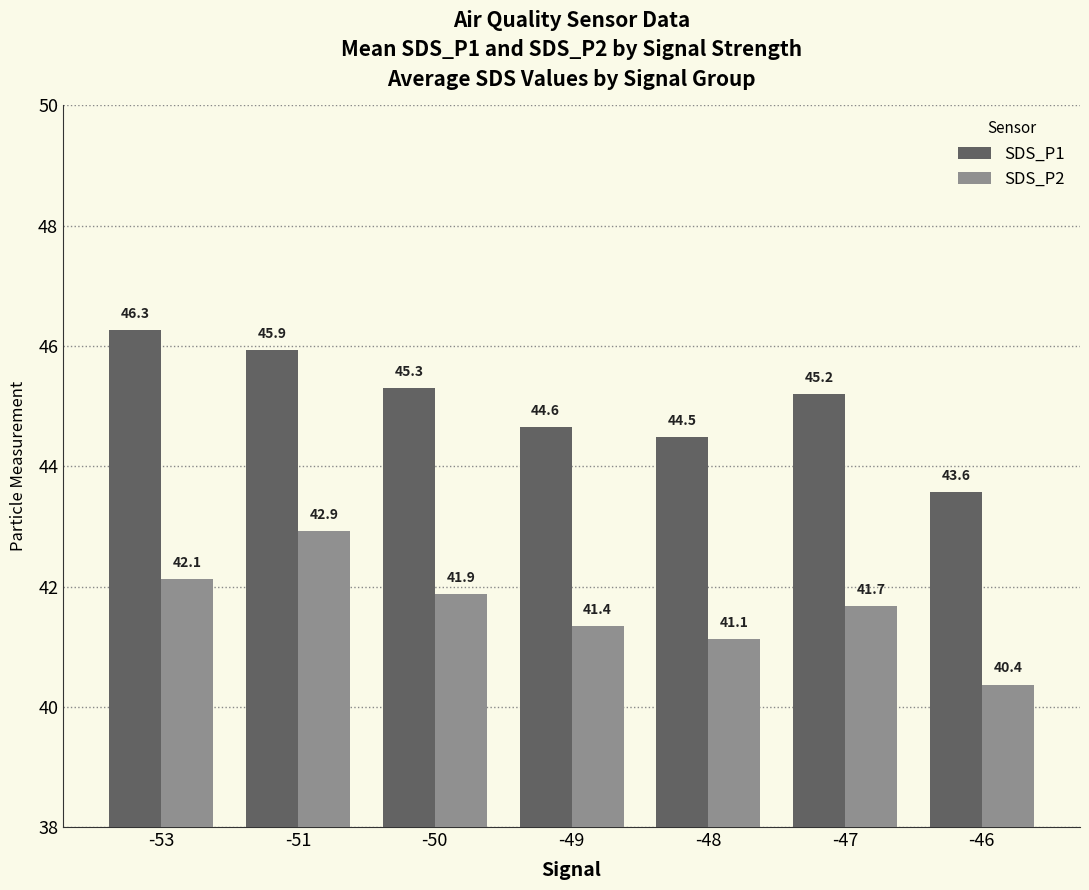

Is it true that SDS_P2 equals 25.9 at -46?

False